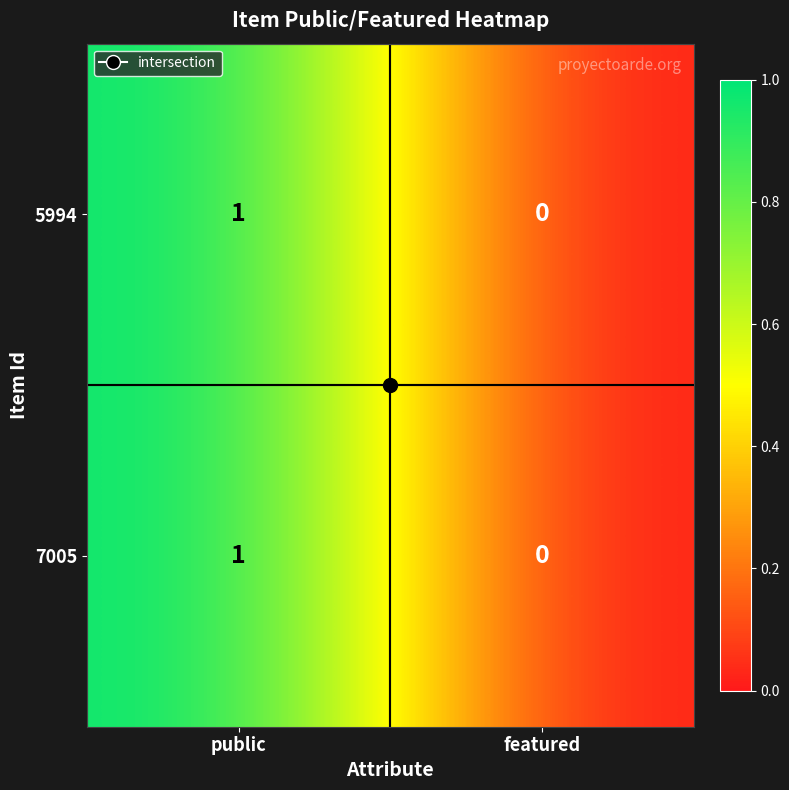

At which label is 5994 closest to 0?

featured